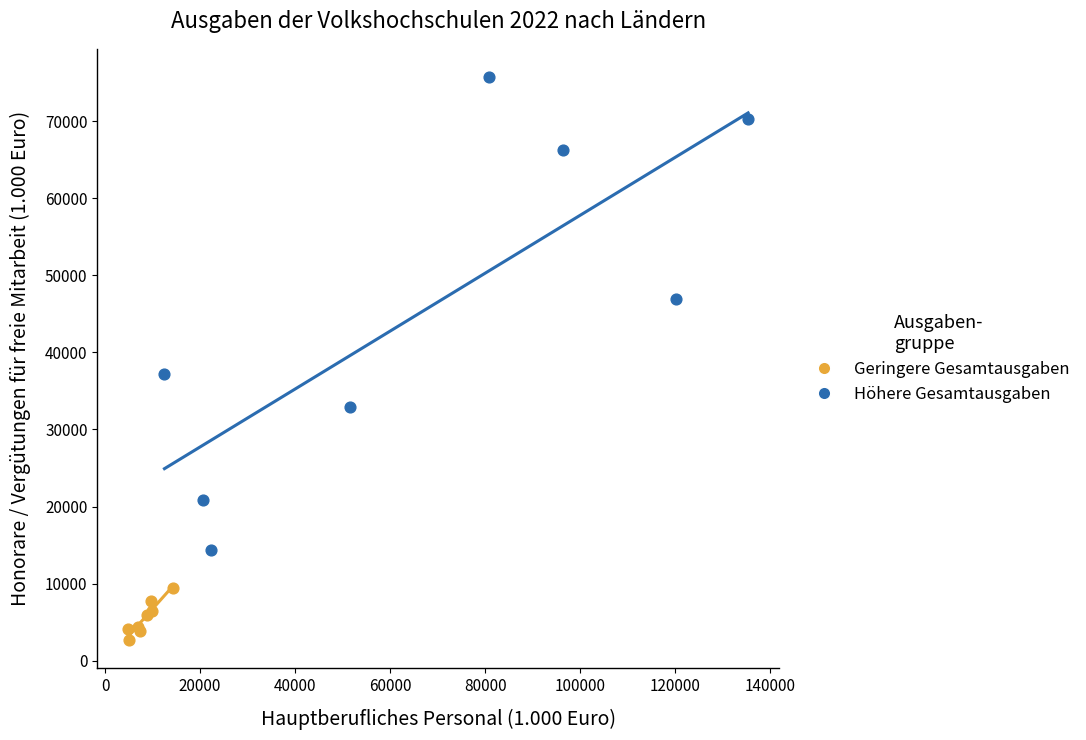

Which series contains the lowest Y value?

Geringere Gesamtausgaben